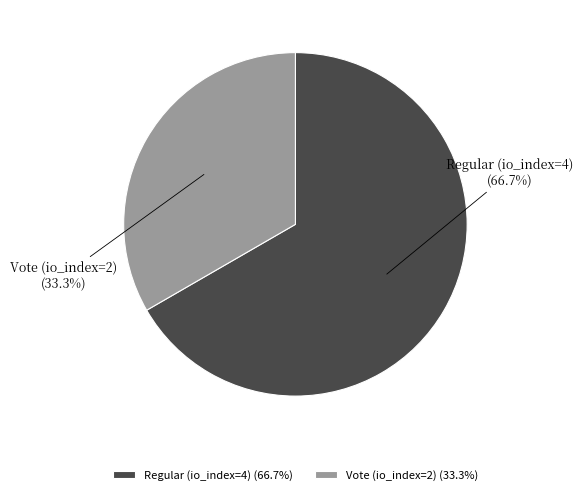

Is it true that Vote (io_index=2) is 48% of the pie?

False